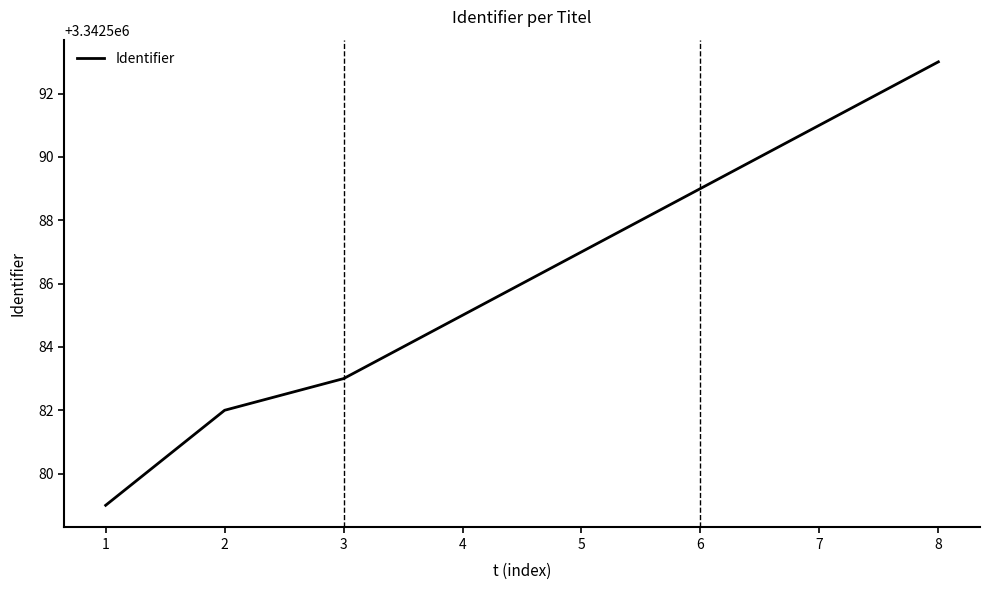

Reading left to right, list all the values displayed in this chart.

3342579	3342582	3342583	3342585	3342587	3342589	3342591	3342593